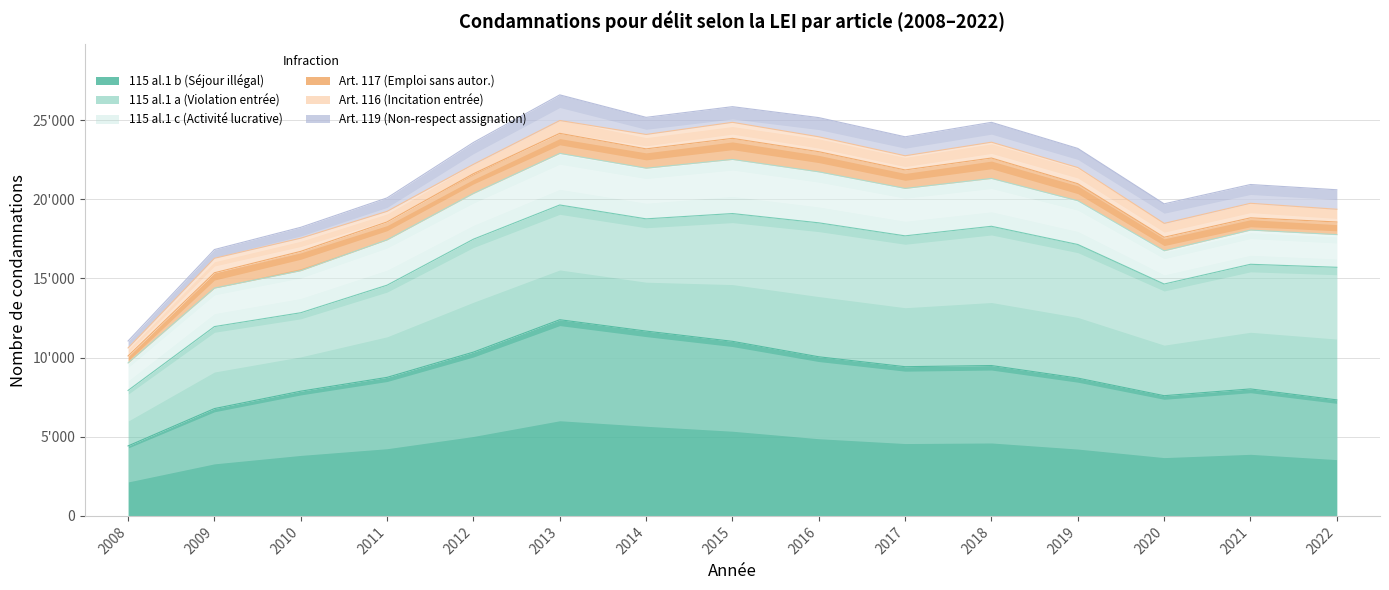

Rank the categories by 115 al.1 b (Séjour illégal) value from lowest to highest.

2008, 2009, 2022, 2020, 2010, 2021, 2019, 2011, 2017, 2018, 2016, 2012, 2015, 2014, 2013